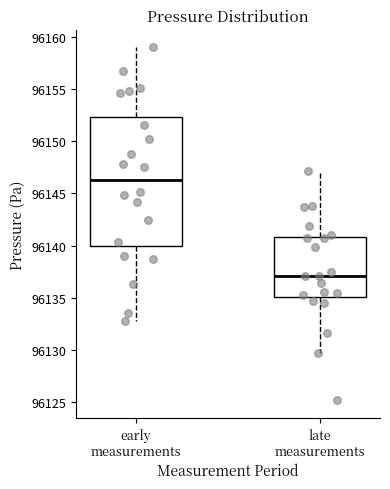

Which box has the highest median line?

early measurements